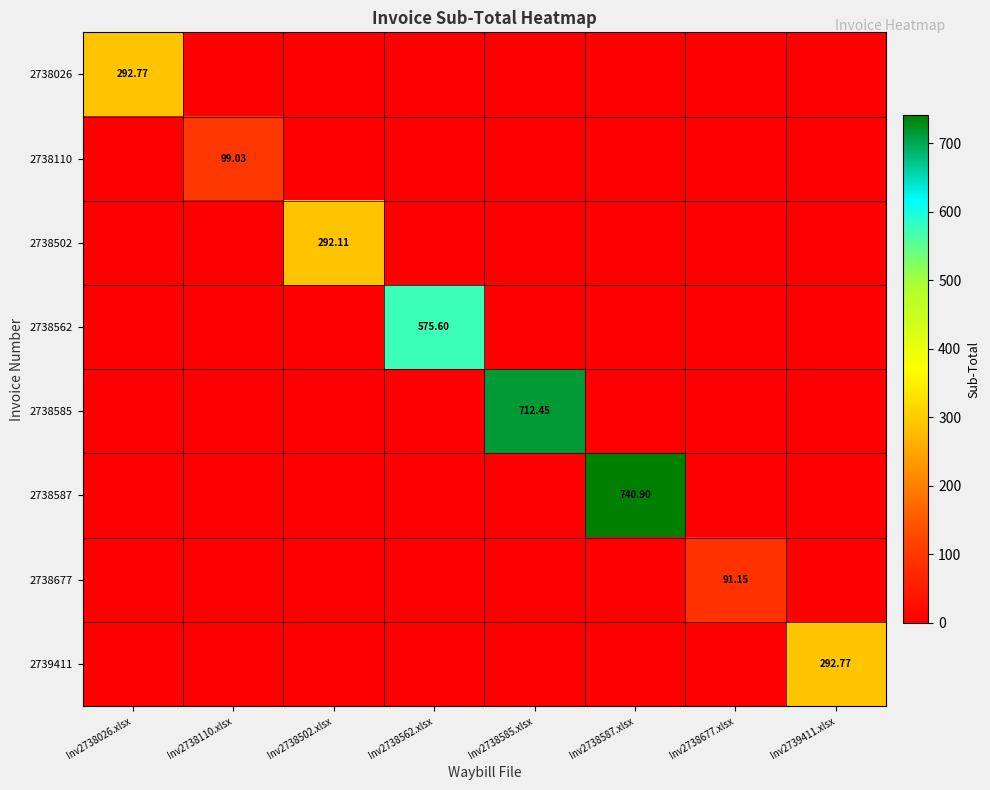

List the series in order of their peak value, lowest first.

2738677, 2738110, 2738502, 2738026, 2739411, 2738562, 2738585, 2738587